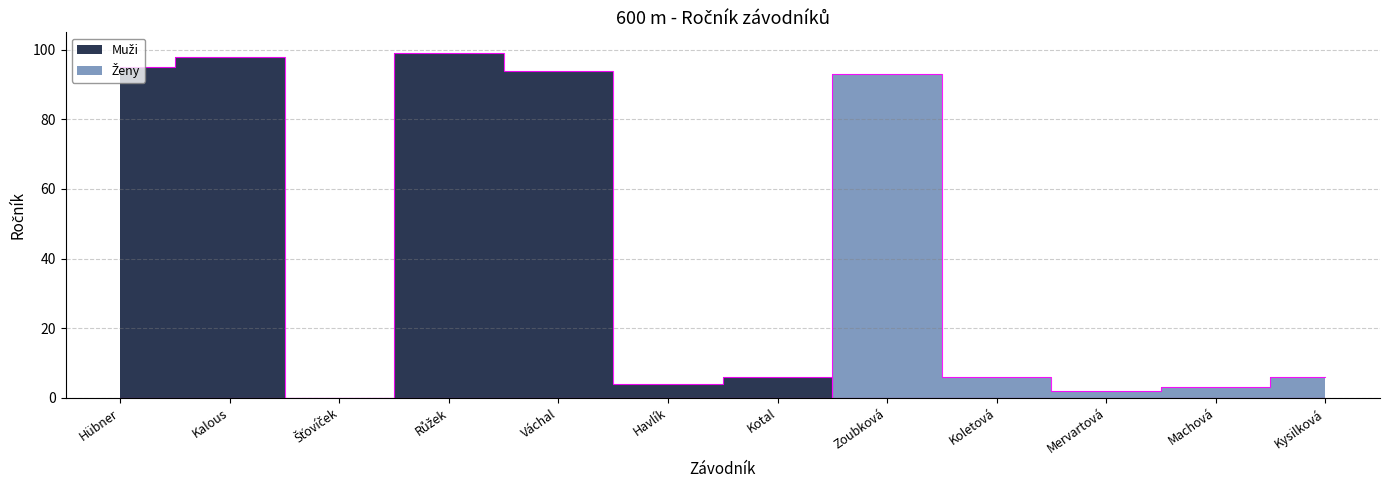

What is the highest value of the Muži series?

99